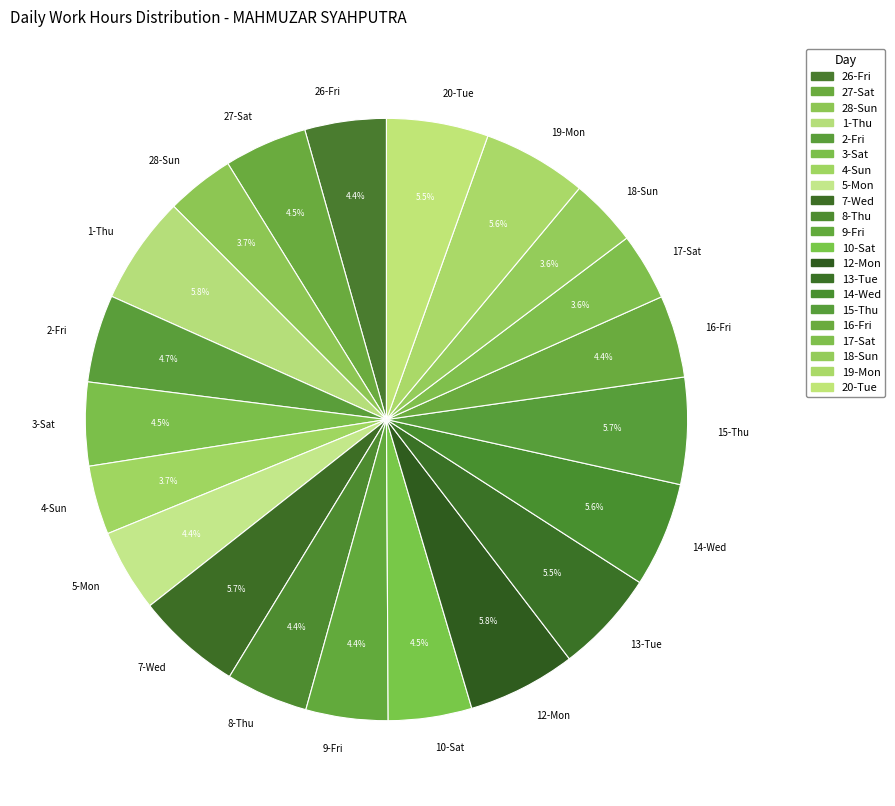

How many slices are in this pie chart?

21